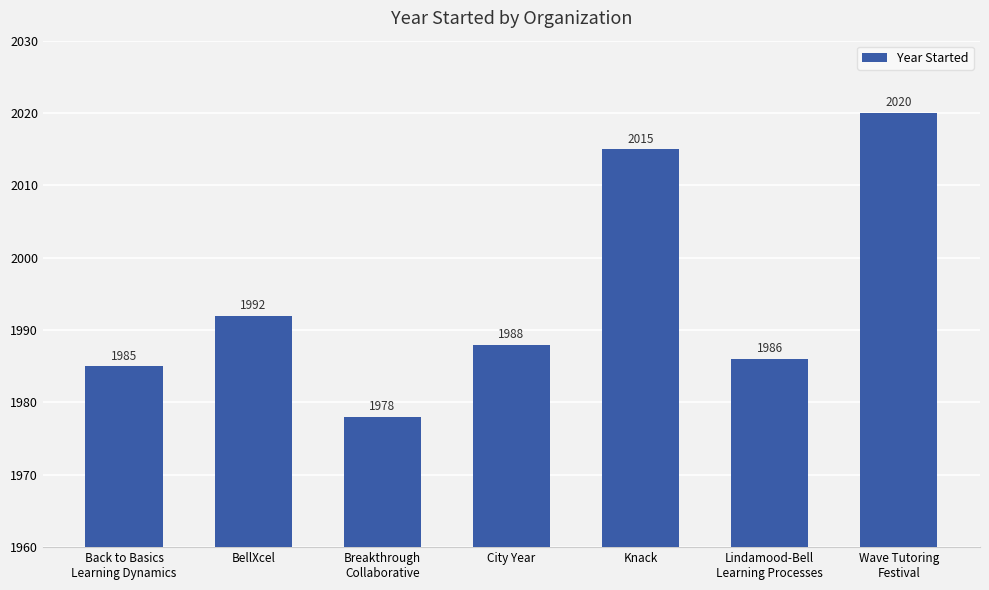

Reading left to right, transcribe all the data shown in this chart.

1985	1992	1978	1988	2015	1986	2020